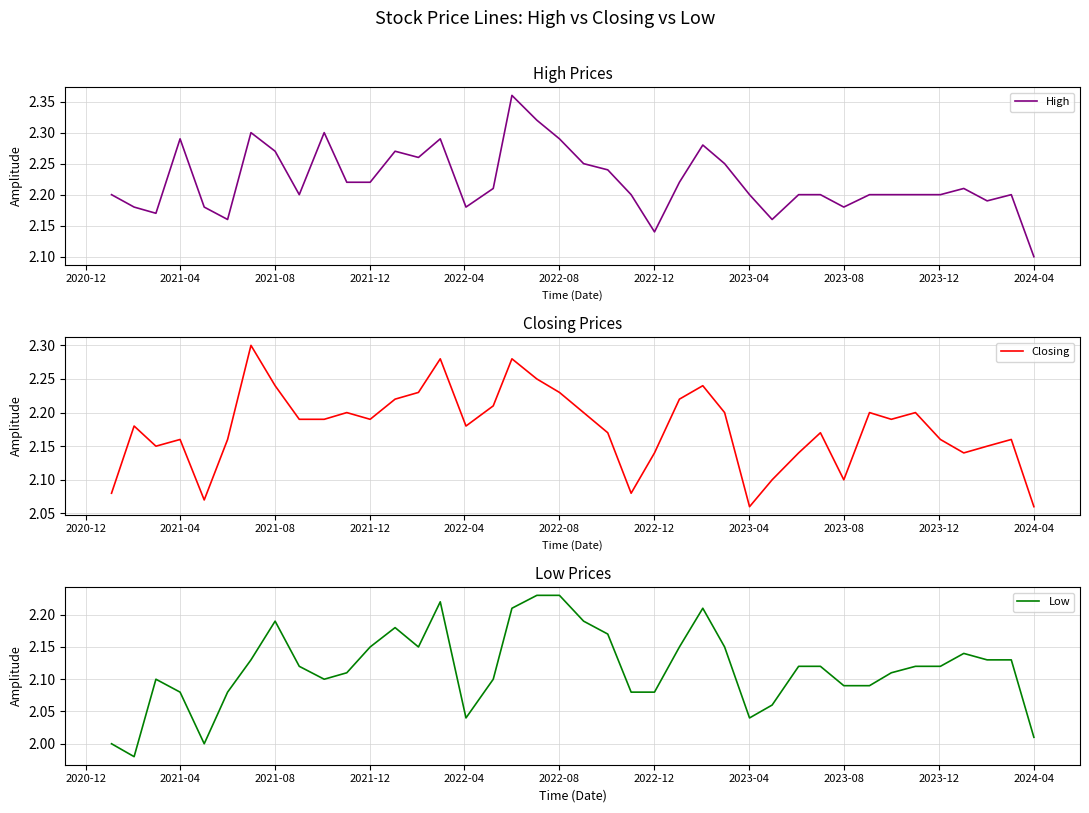

How many interior local valleys does the High series have?

9